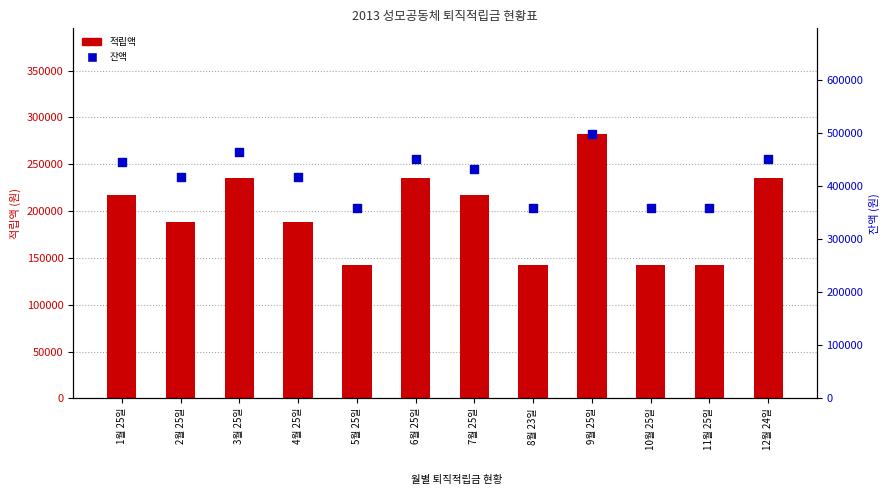

At which category is the sum across all series the highest?

9월 25일